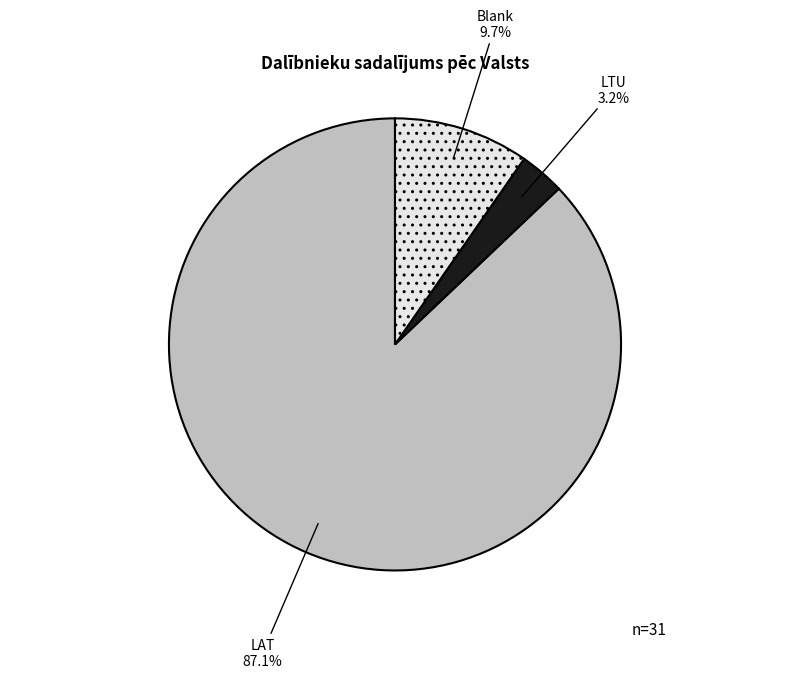

Which has a higher value, LTU or LAT?

LAT